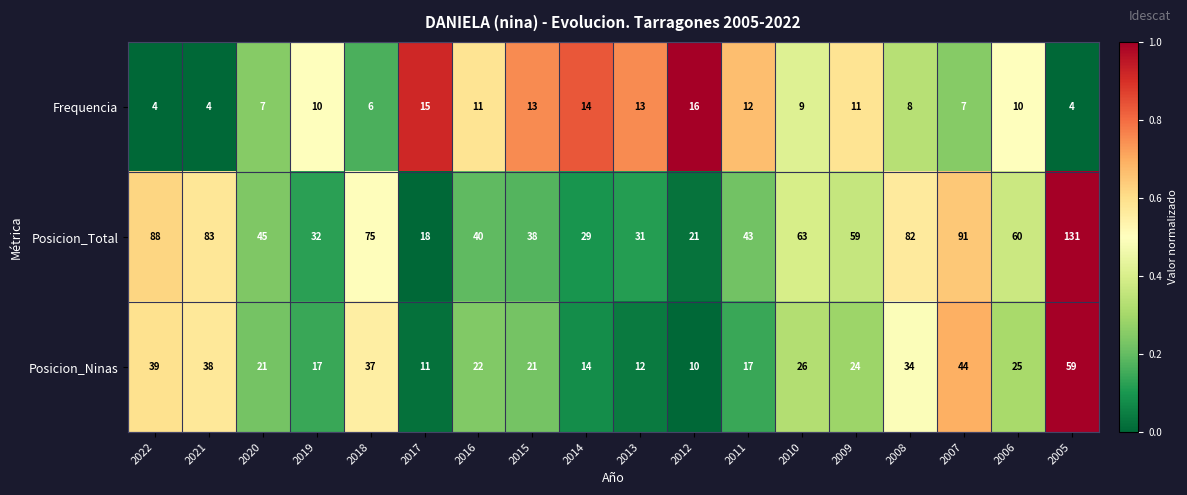

What is the difference between the highest and lowest values at 2015?

25